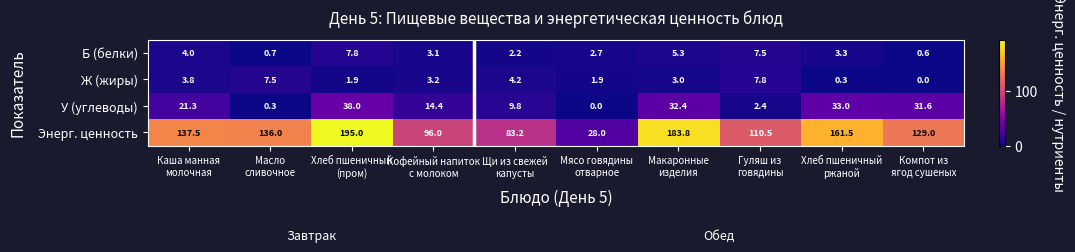

What is the maximum value shown in the chart?

195.0